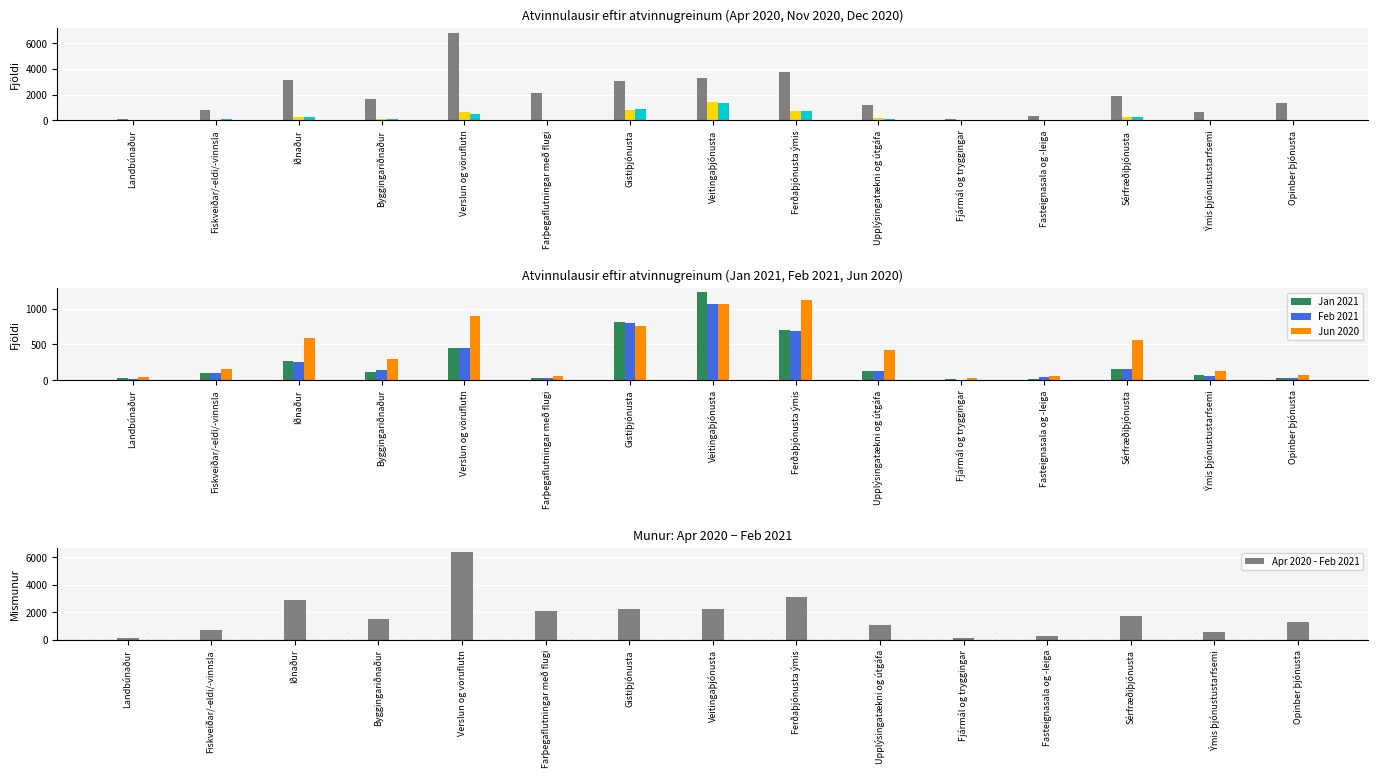

What is the lowest value of the Nov 2020 series?

16